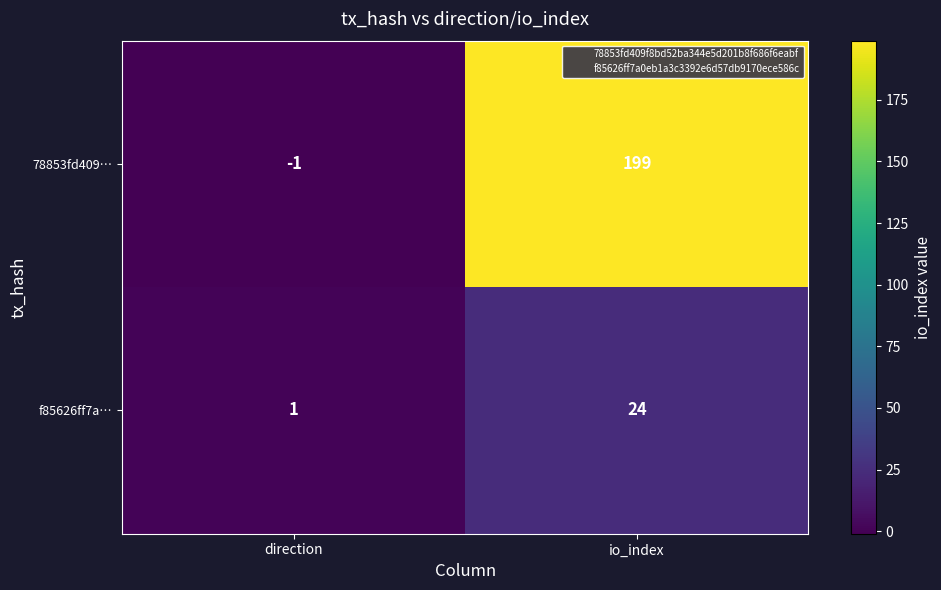

What is the average value of the 78853fd409… series?

99